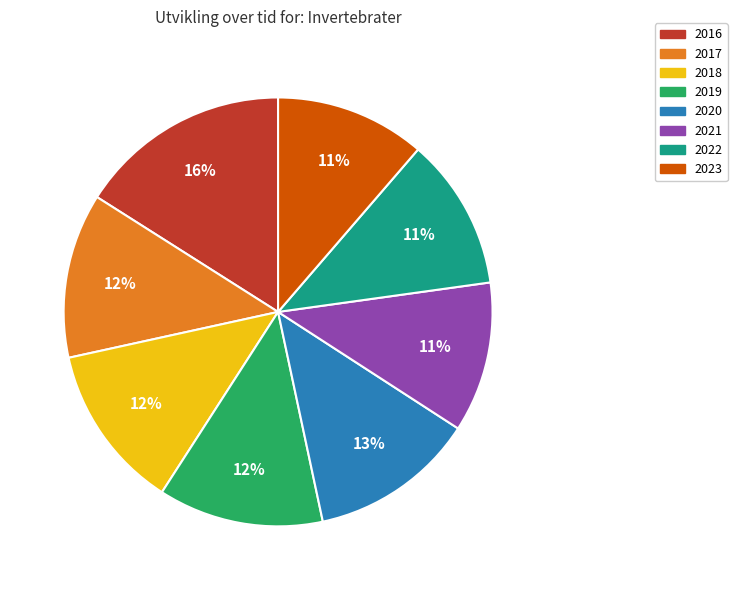

To the nearest percent, what is the difference between the 2017 and 2016 slice percentages?

4%